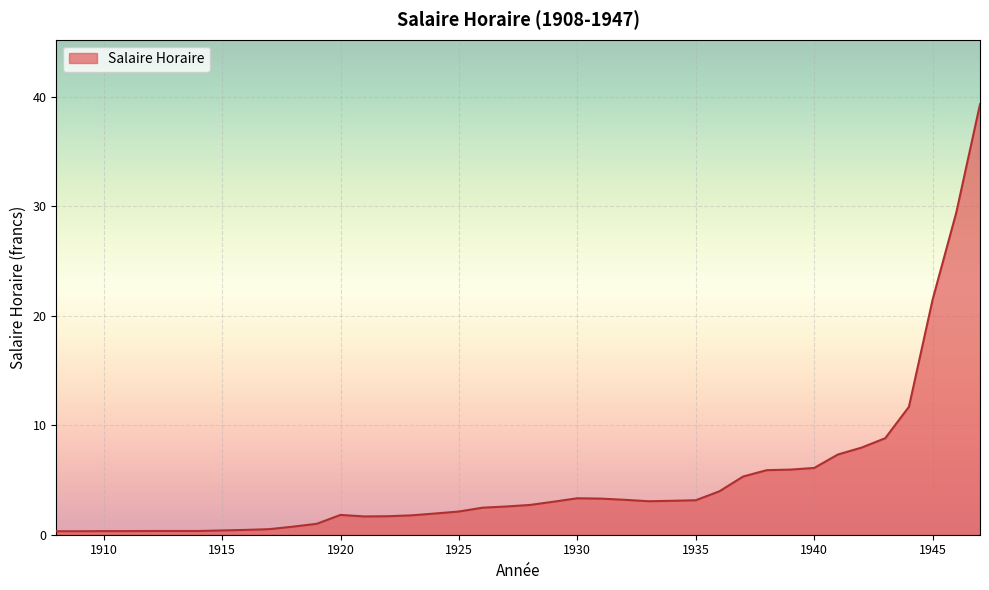

What is the difference between the maximum and minimum values?

39.0